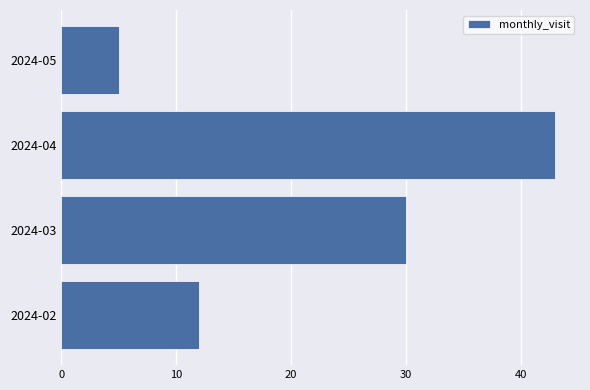

What is the change in value from 2024-04 to 2024-05?

-38